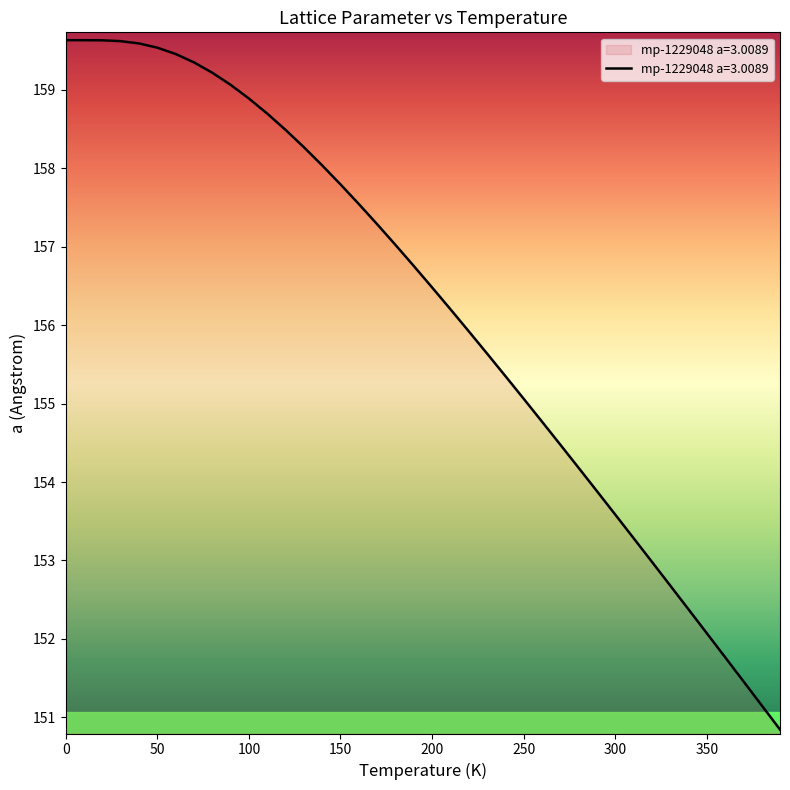

What is the difference between the maximum and minimum values?

8.8